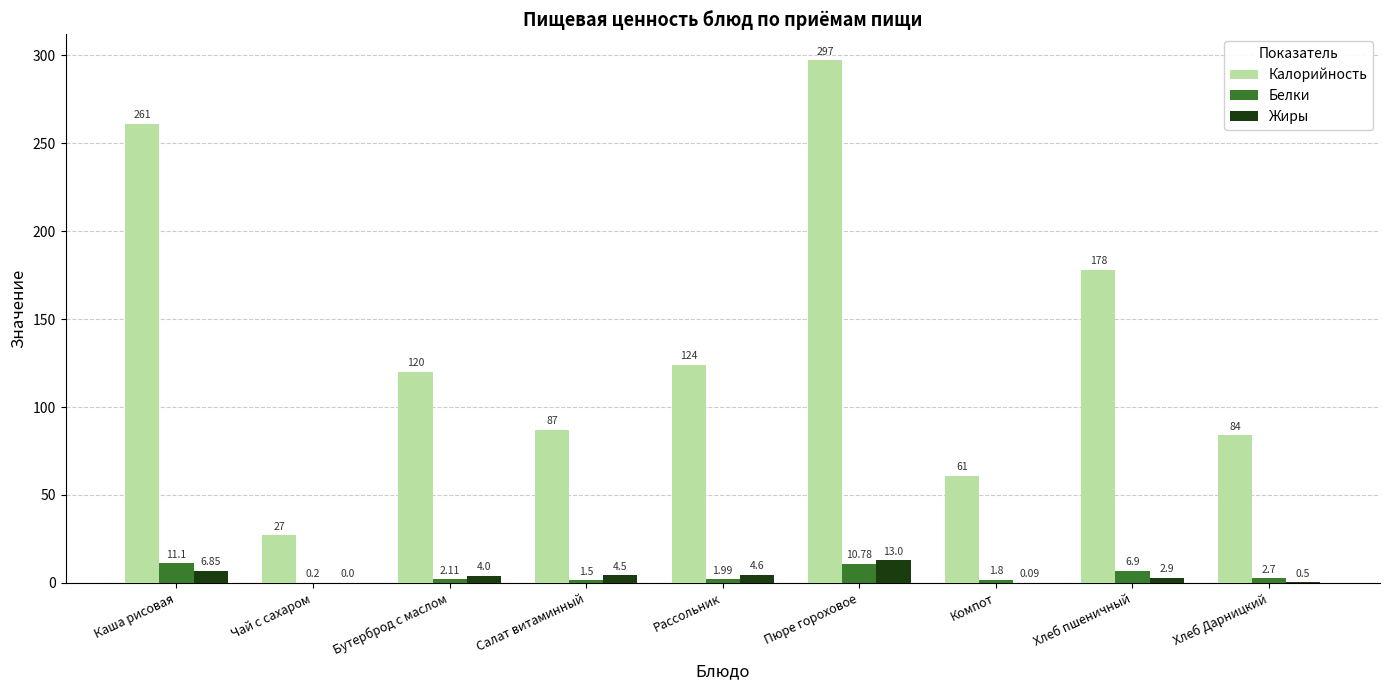

Where does the Жиры series first go above 4?

Каша рисовая